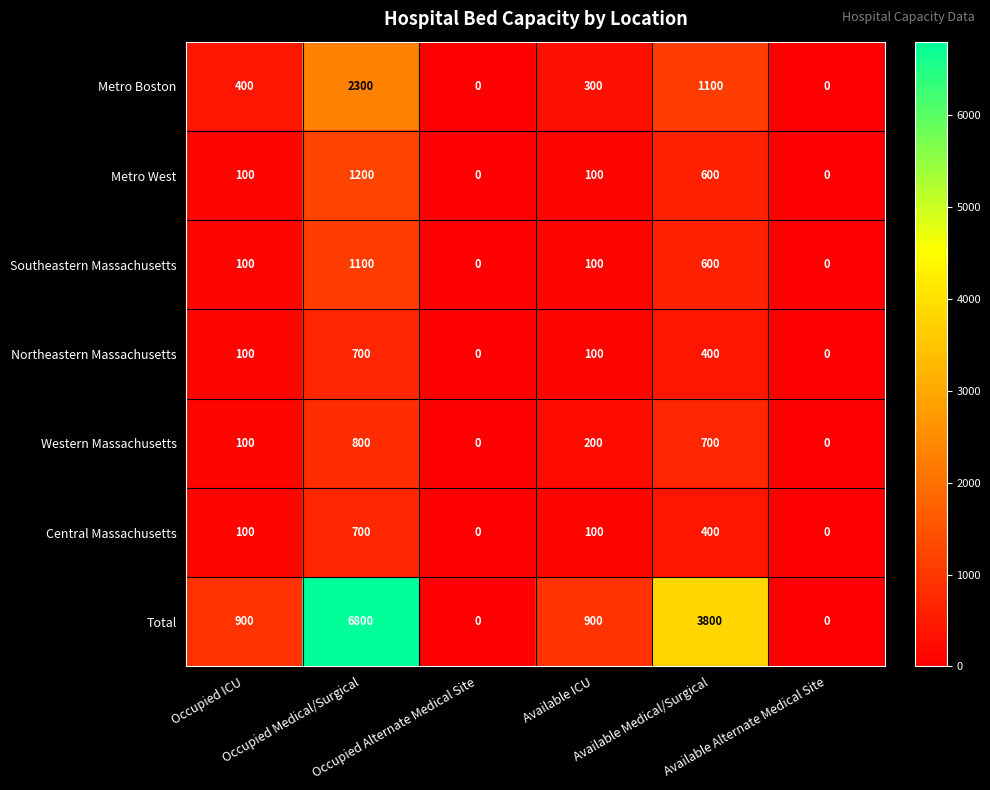

Which series has the largest total across all categories?

Total